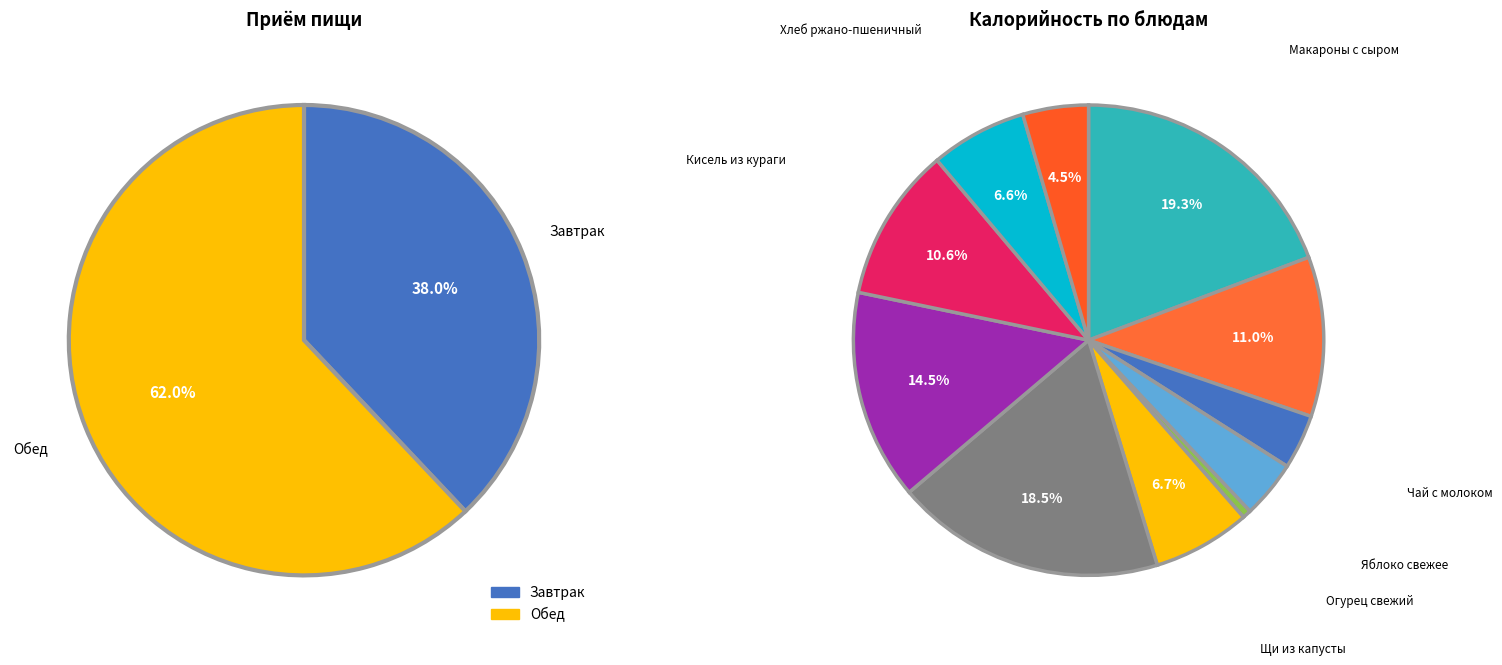

Rank the categories by value from highest to lowest.

Обед, Завтрак